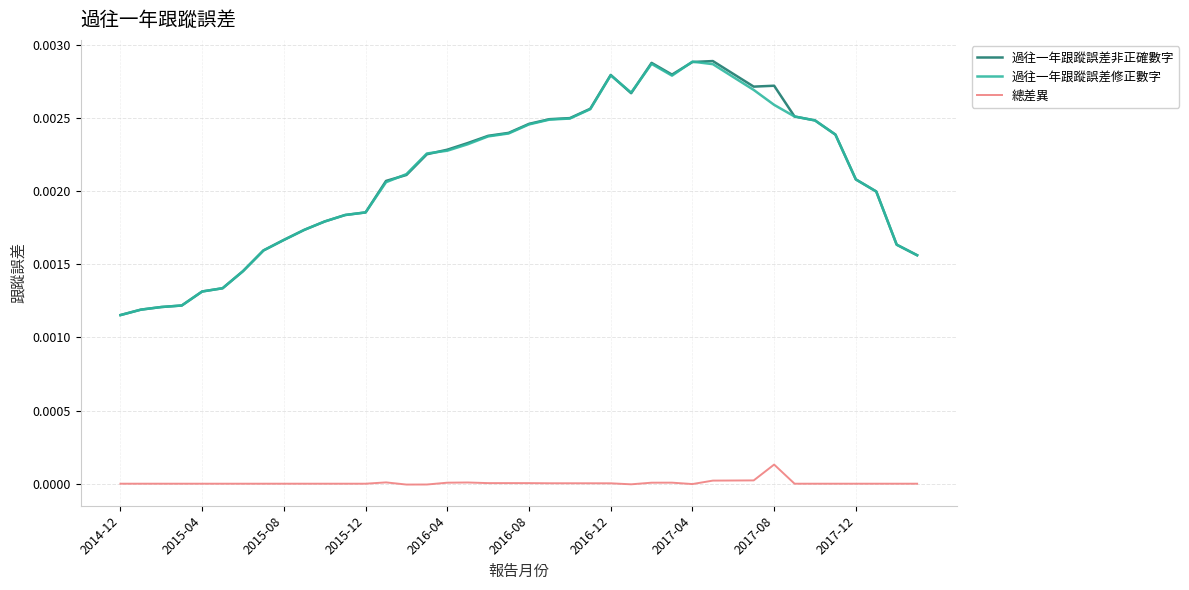

What are all the series names shown in the legend?

過往一年跟蹤誤差非正確數字, 過往一年跟蹤誤差修正數字, 總差異